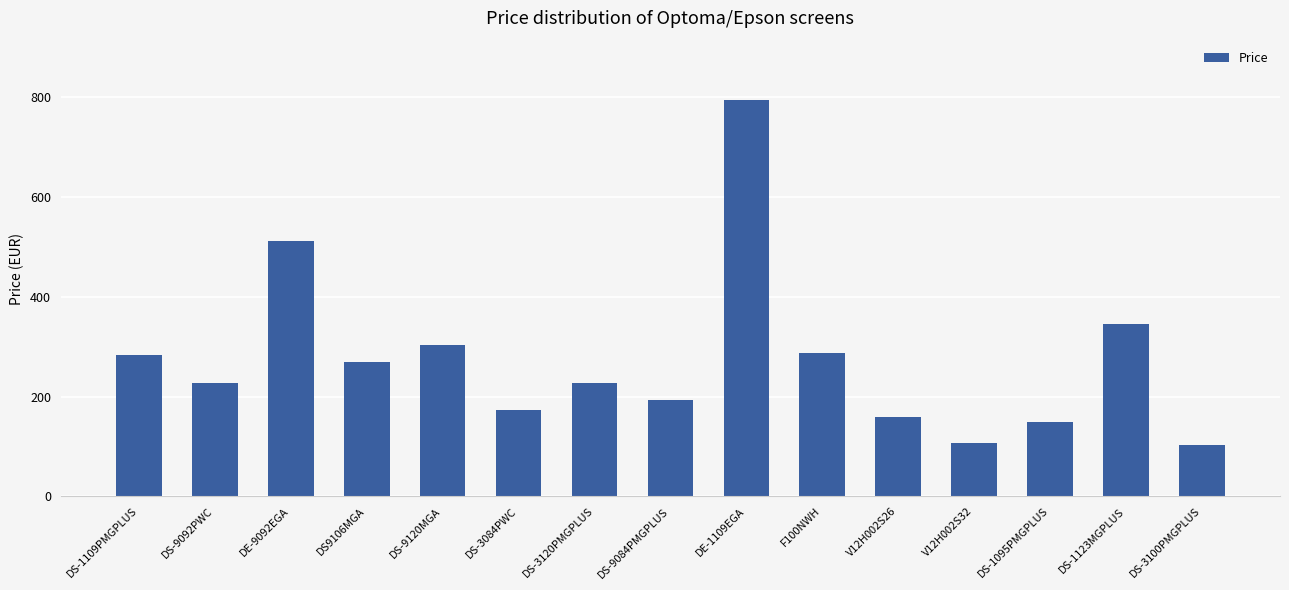

The chart shows a value of 236.0 at DE-9092EGA. True or false?

False